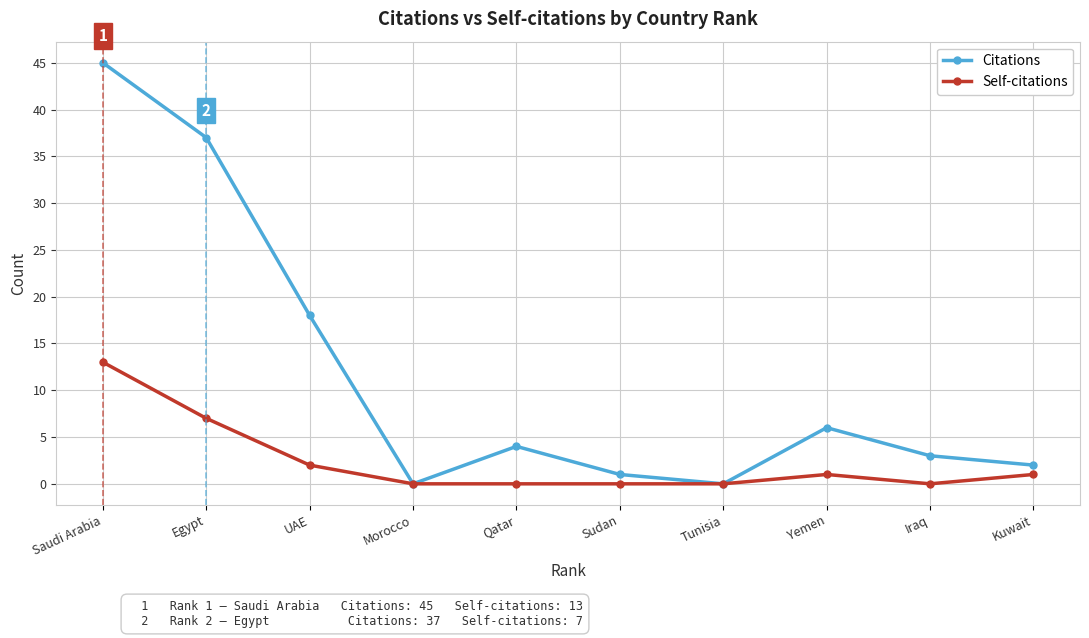

Does the chart display data point markers on the line(s)?

Yes